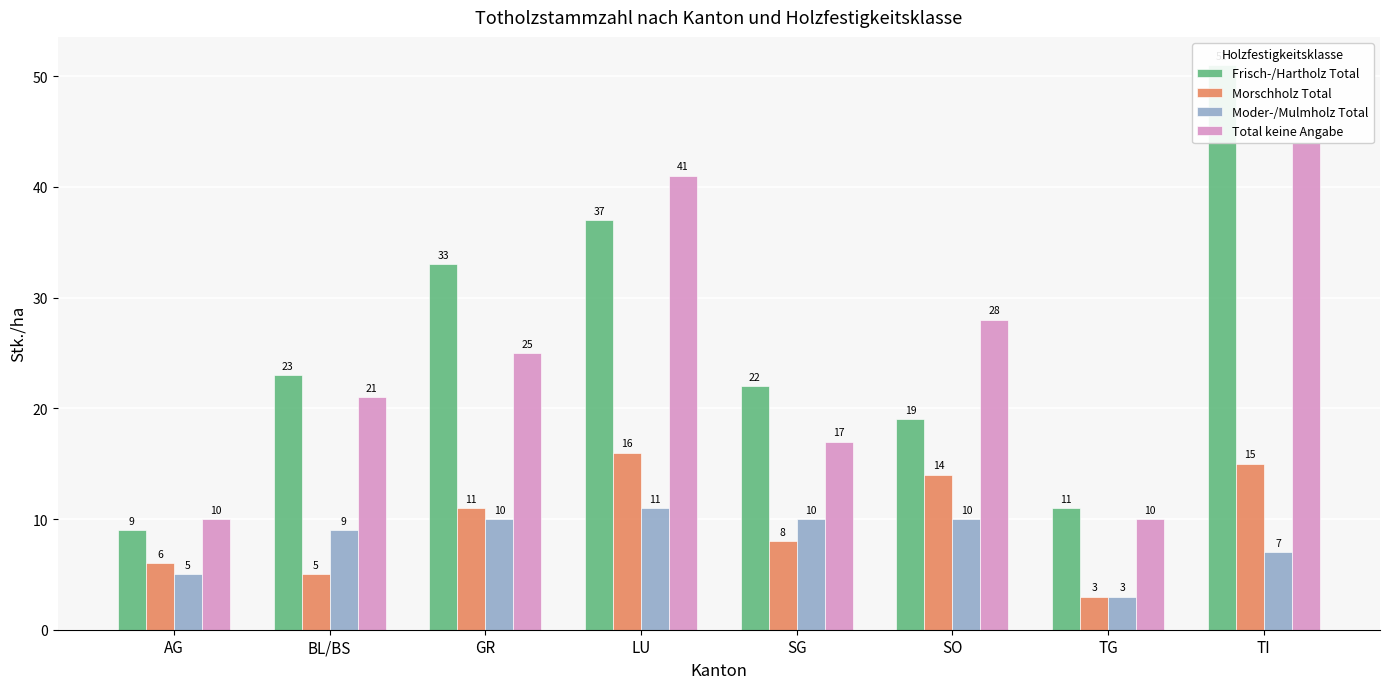

What is the value of the Frisch-/Hartholz Total bar at the 8th from the left?

51